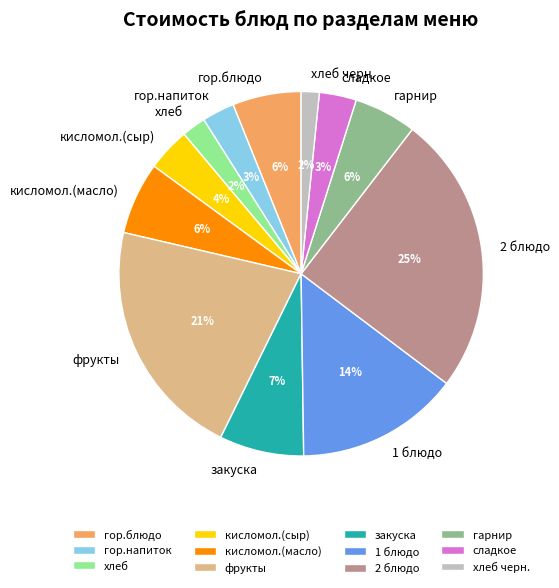

Is it true that фрукты is 7% of the pie?

False